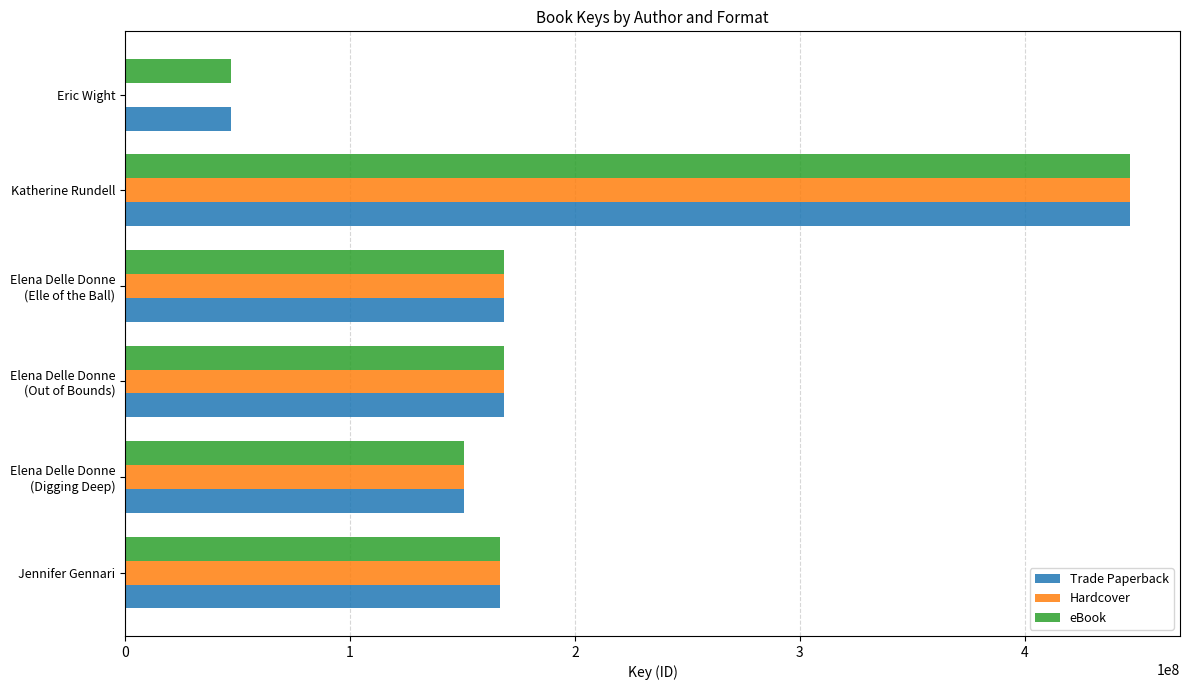

What are all the series names shown in the legend?

Trade Paperback, Hardcover, eBook